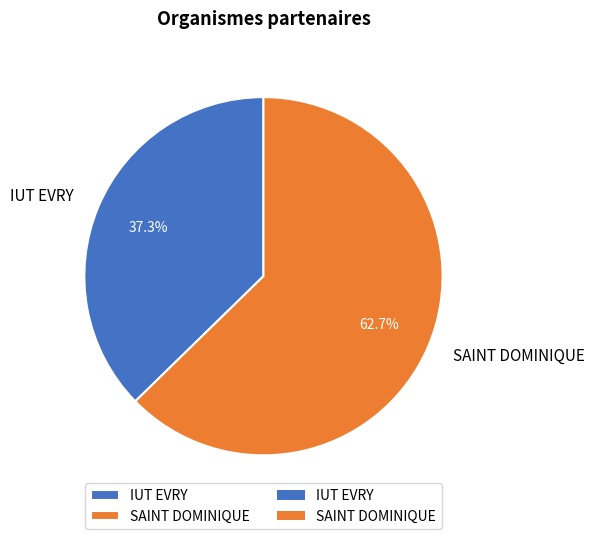

How many segments does this pie chart have?

2